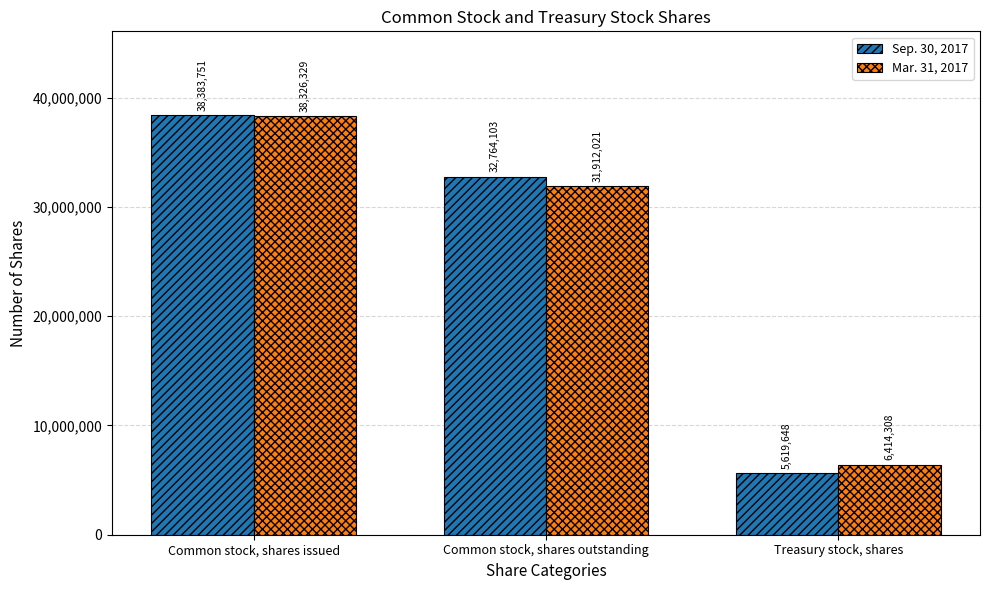

What is the label of the 3rd bar from the right?

Common stock, shares issued